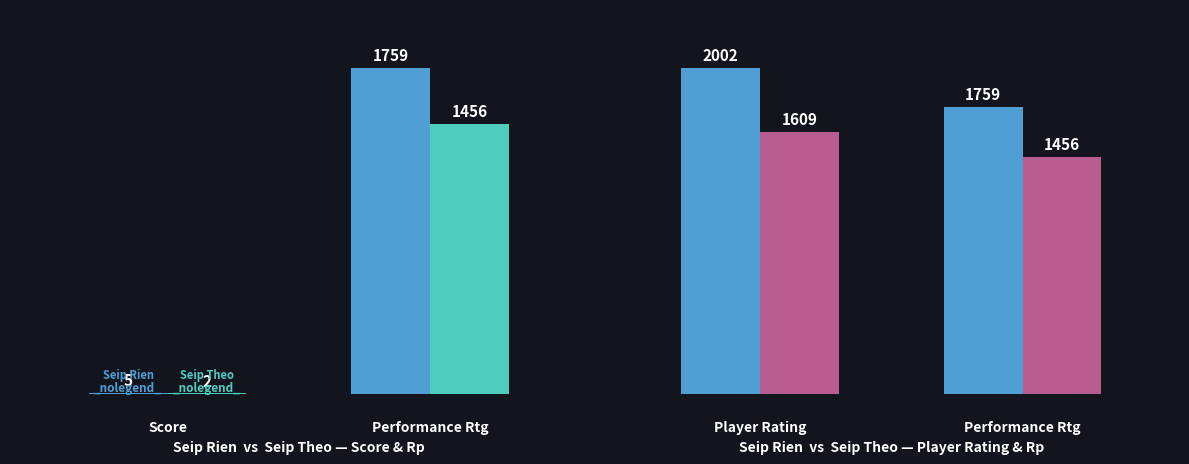

At how many categories does at least one series exceed 1700?

2